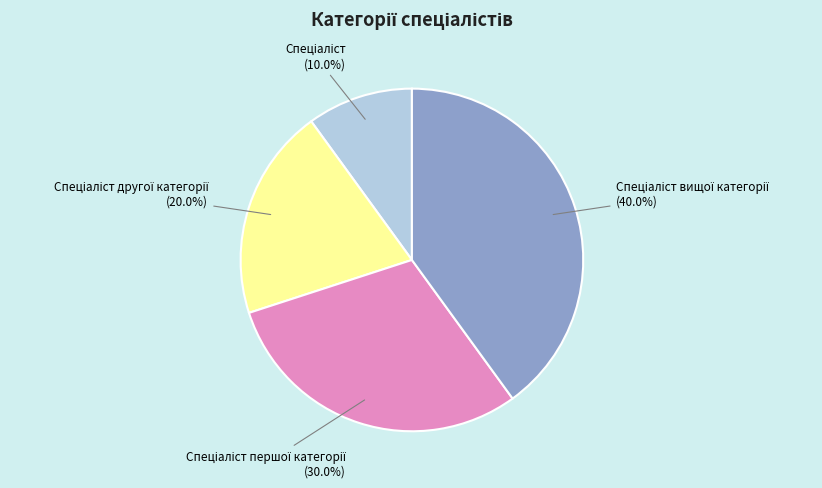

Does any single category account for the majority?

No